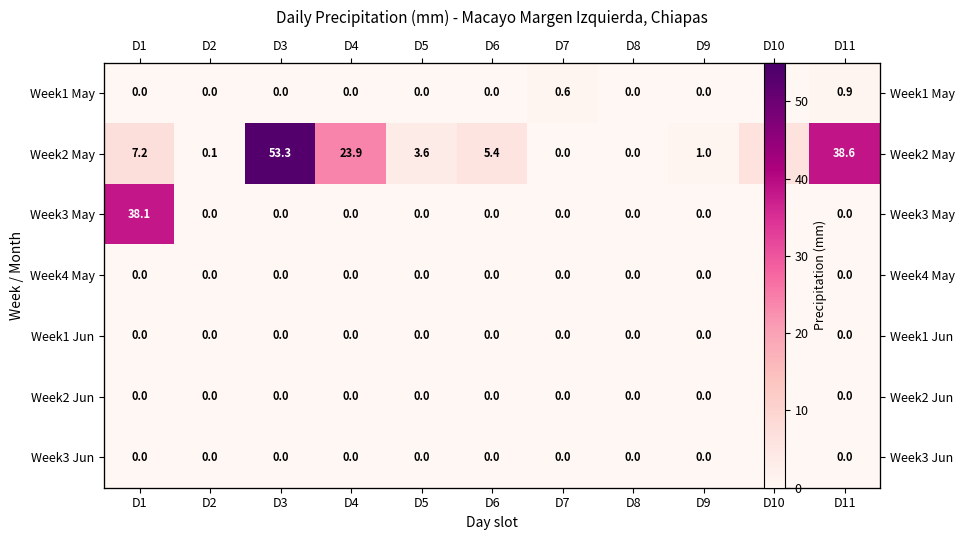

At which label is Week2 Jun closest to 0?

D1